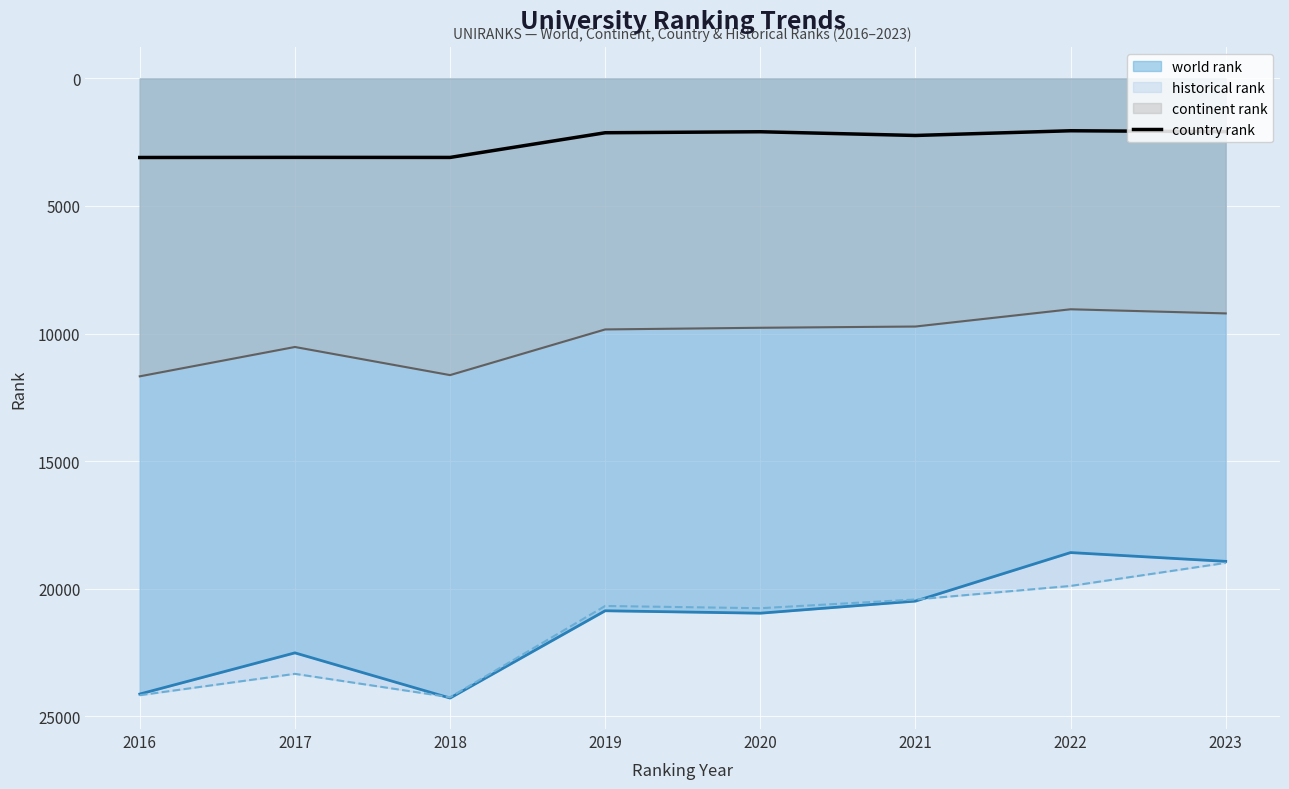

Which series has the widest spread of values?

world rank